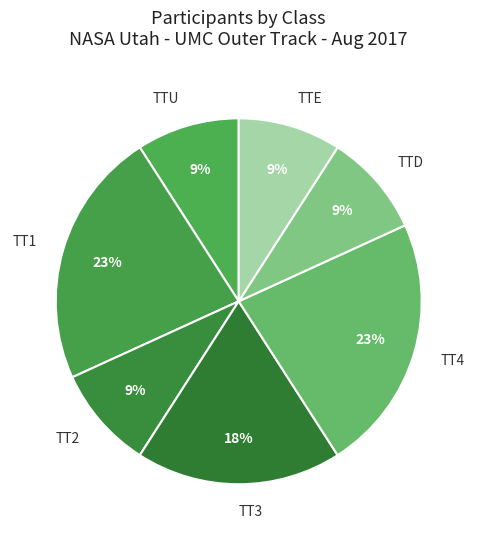

To the nearest percent, what is the combined percentage of TT2 and TTD?

18%